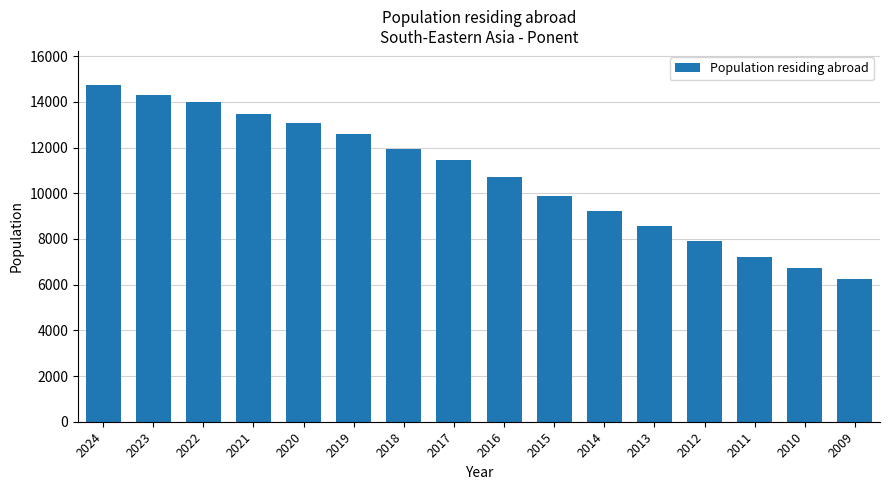

Count the number of data series in this chart.

1